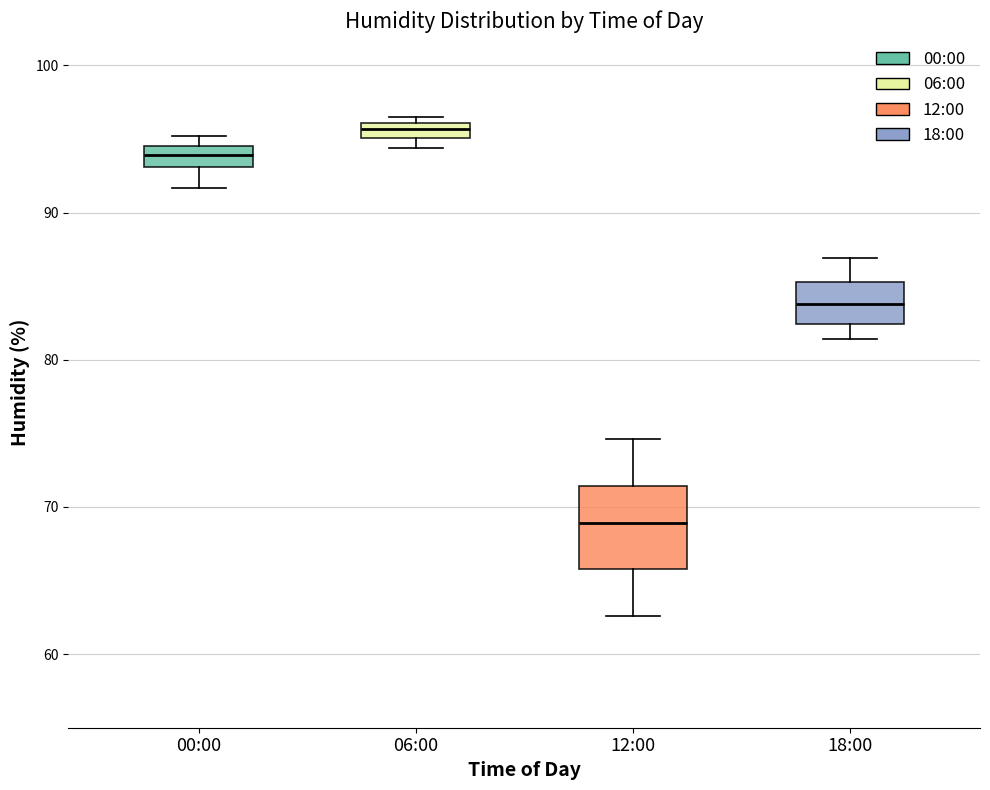

Comparing the boxes themselves (not the whiskers), which one is the tallest?

12:00